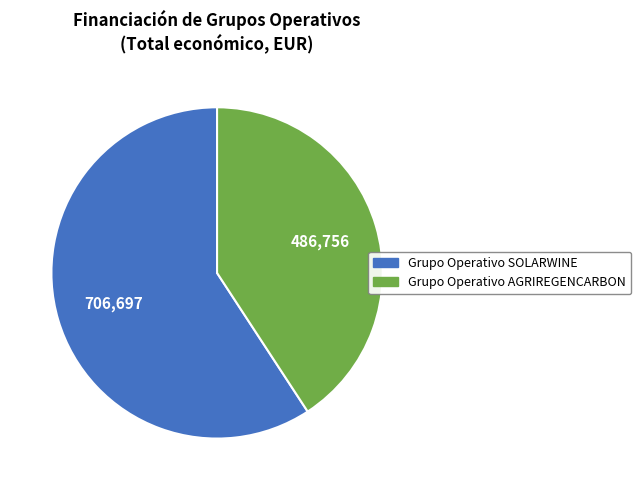

Is the sum of Grupo Operativo SOLARWINE and Grupo Operativo AGRIREGENCARBON greater than half?

Yes